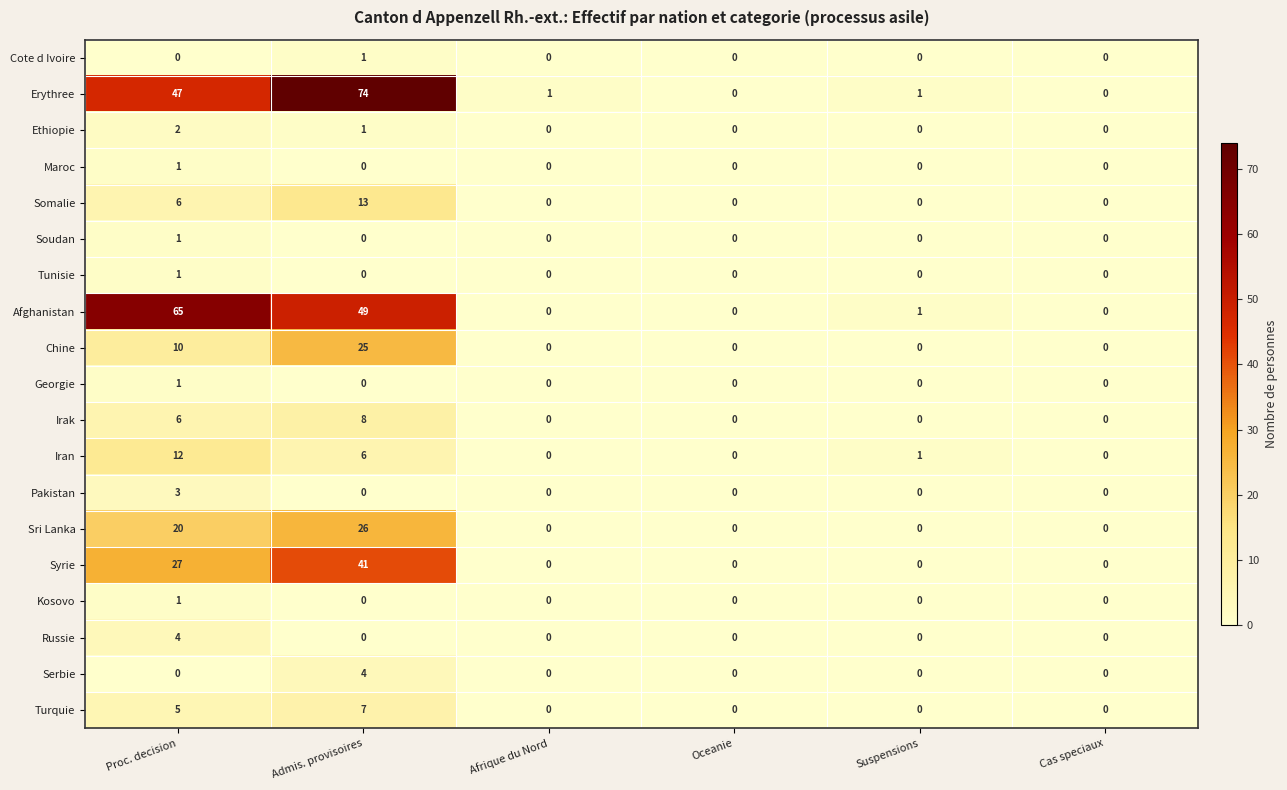

How many series are shown in this chart?

19